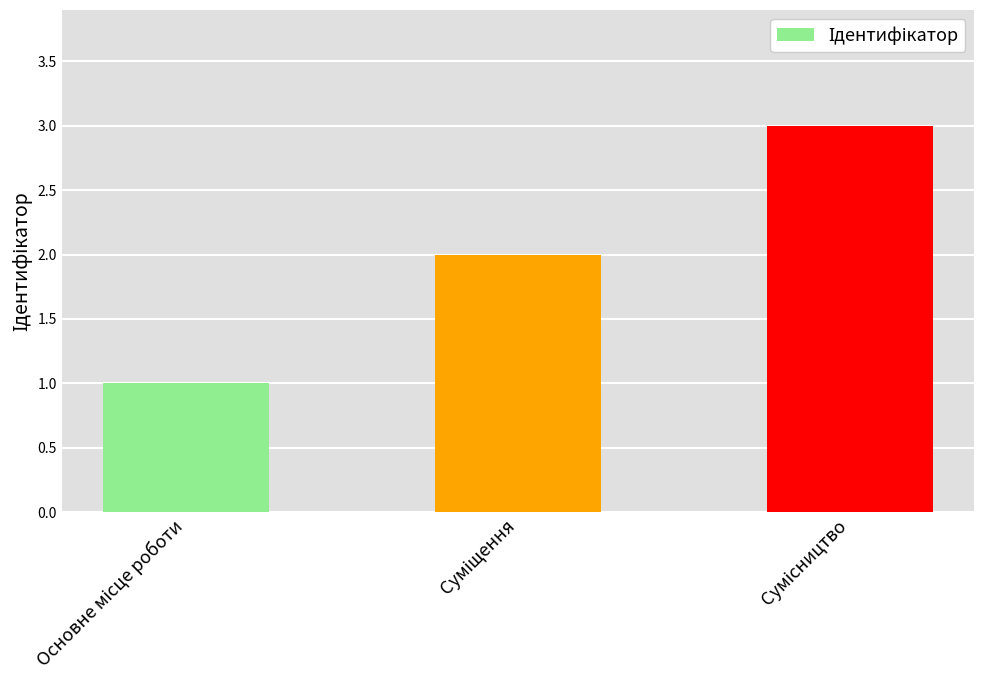

What is the greatest value displayed?

3